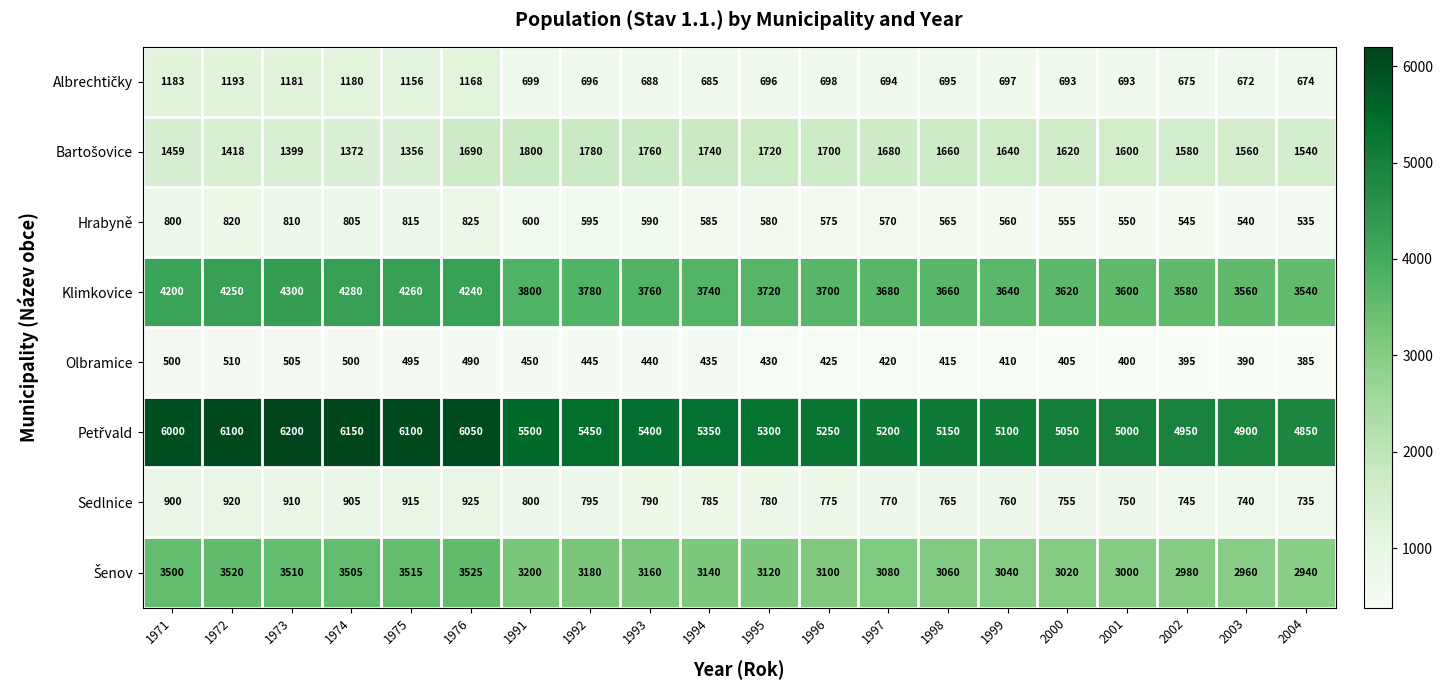

At which label does Sedlnice first exceed 785?

1971